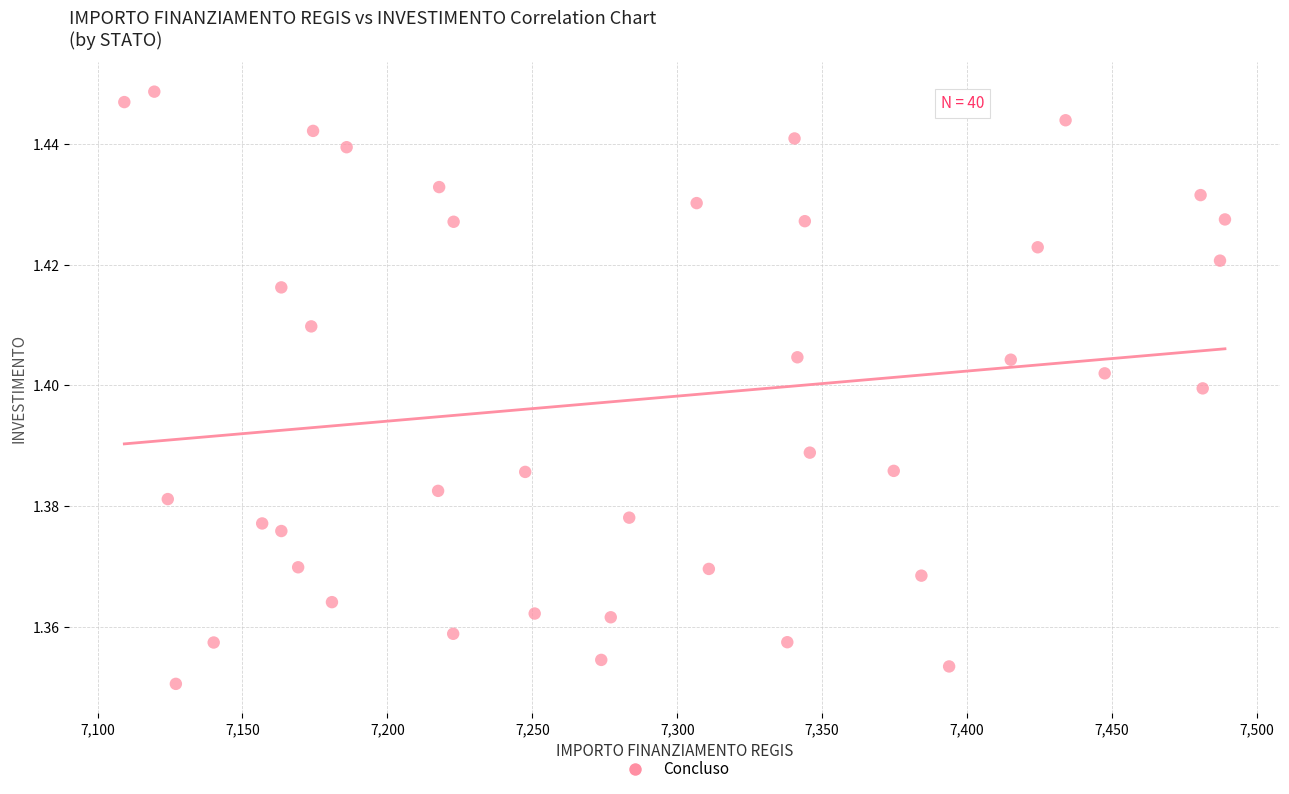

What is the range of X values (max minus min)?

379.7